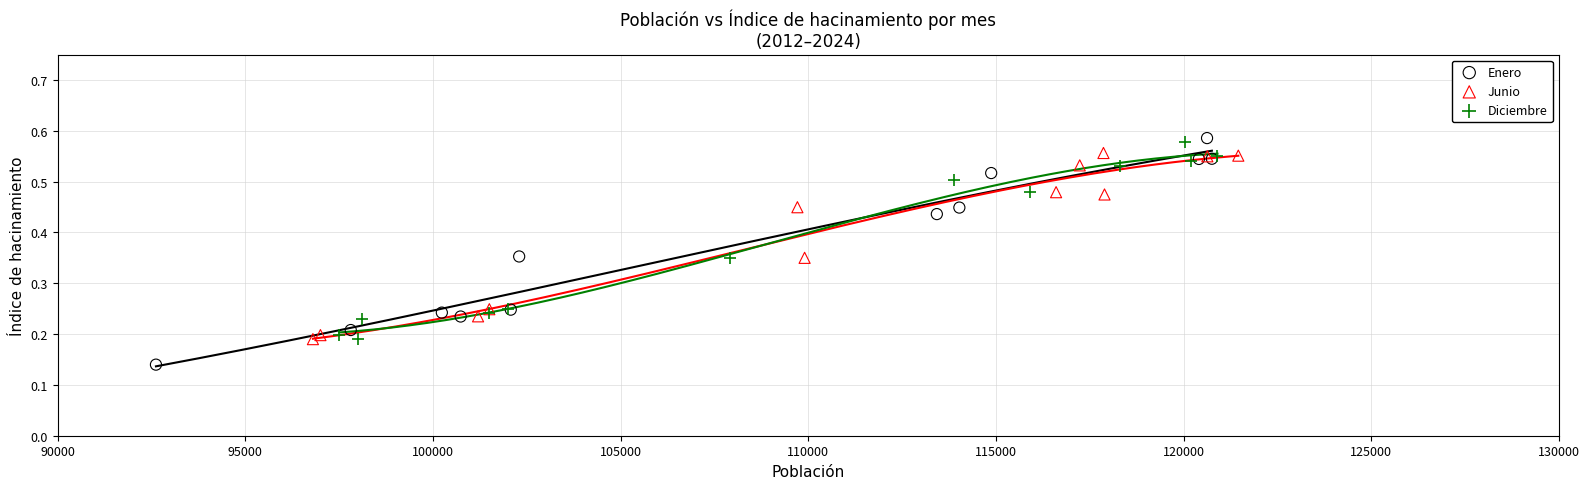

What are all the series names shown in the legend?

Enero, Junio, Diciembre